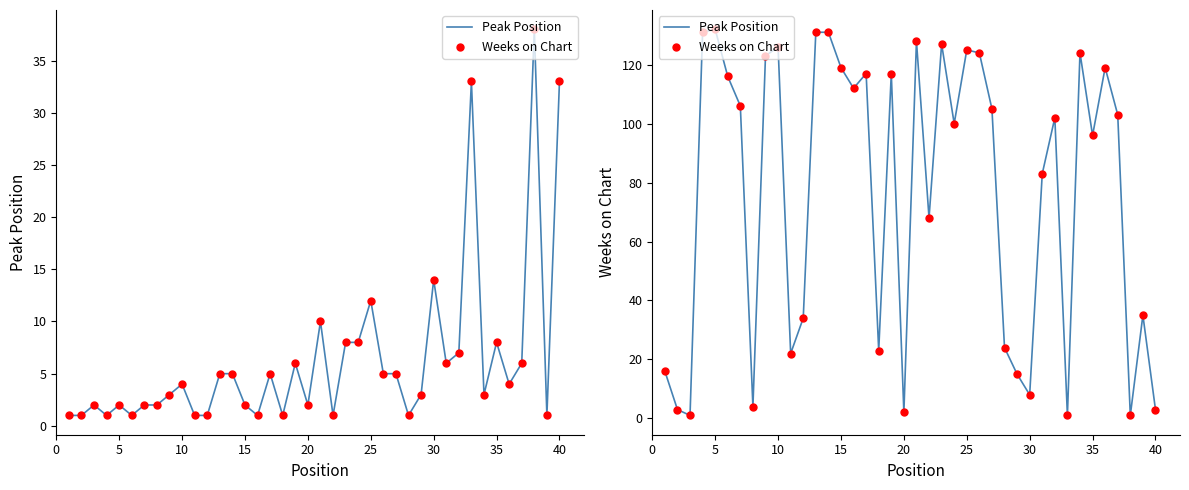

Which series has the widest spread of Y values?

Peak Position